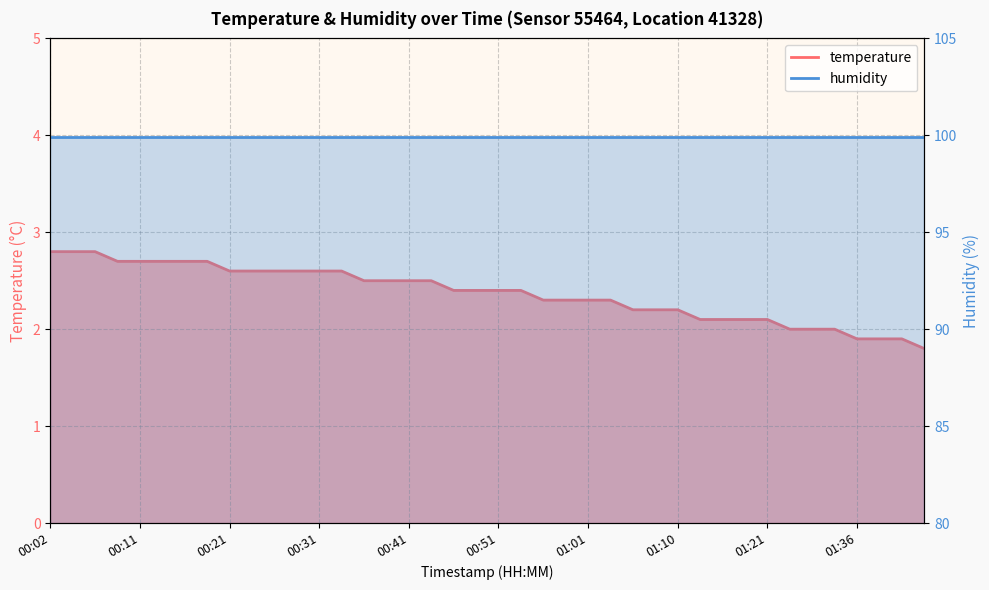

What is the label of the 9th point from the right?

01:18